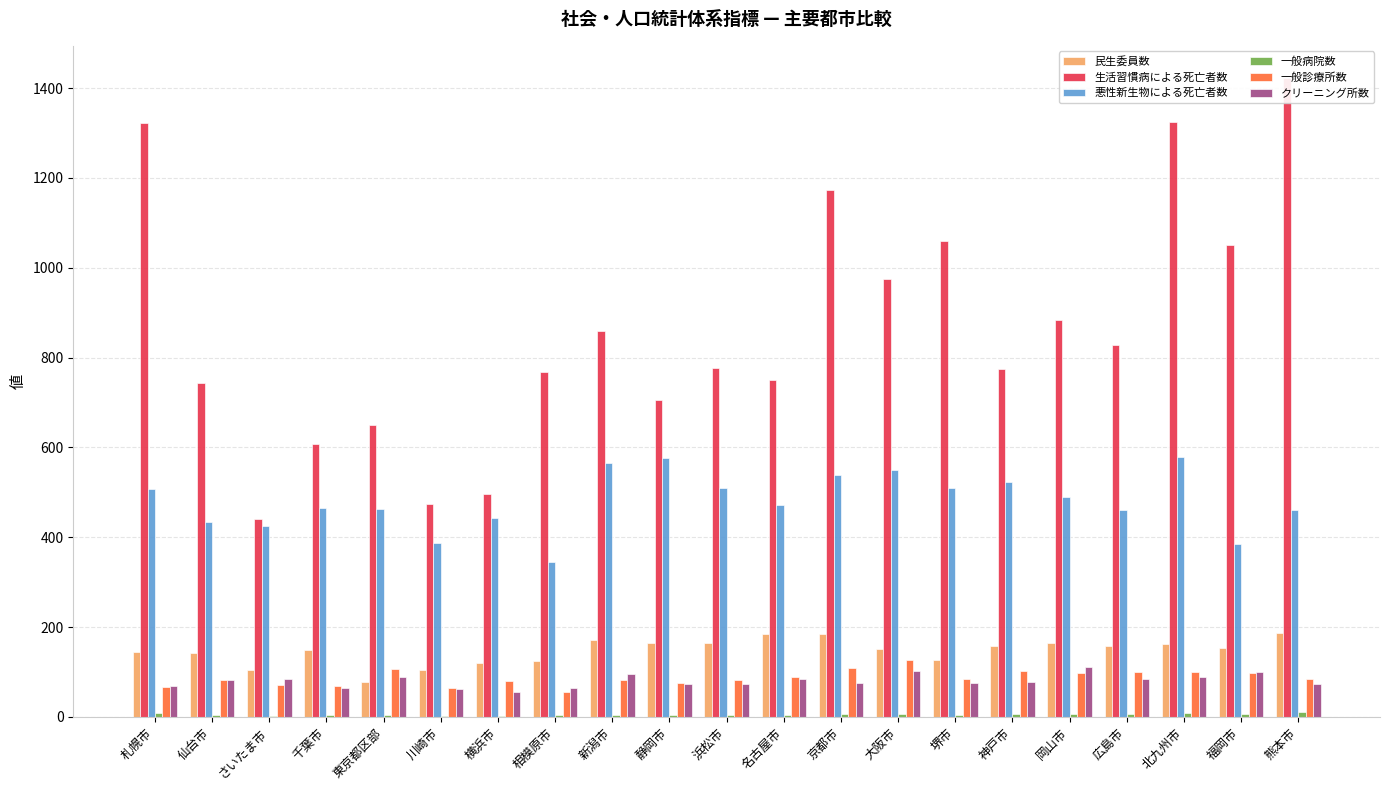

Is the value of 一般診療所数 at 神戸市 greater than the value of 民生委員数 at 札幌市?

No